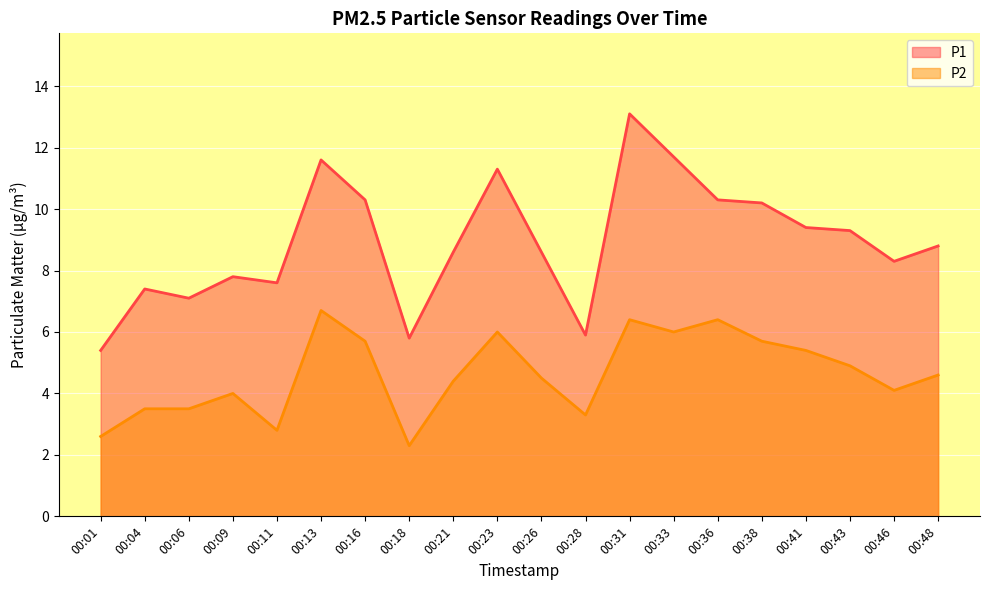

How many series are shown in this chart?

2